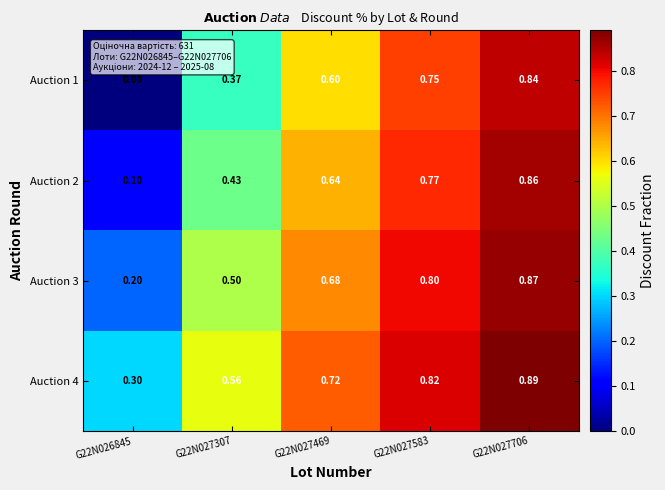

List the series in order of their peak value, highest first.

Auction 4, Auction 3, Auction 2, Auction 1